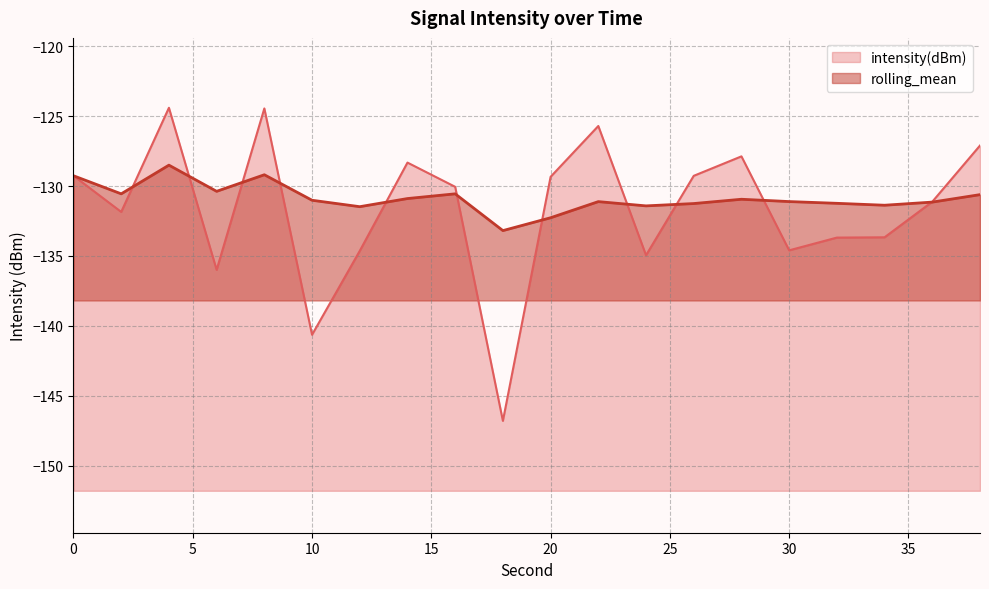

Reading left to right, extract all data points from this chart.

intensity(dBm): 0=-129.3	2=-131.9	4=-124.4	6=-136.0	8=-124.4	10=-140.6	12=-134.6	14=-128.3	16=-130.1	18=-146.8	20=-129.3	22=-125.7	24=-135.0	26=-129.3	28=-127.9	30=-134.6	32=-133.7	34=-133.7	36=-131.1	38=-127.1
rolling_mean: 0=-129.3	2=-130.6	4=-128.5	6=-130.4	8=-129.2	10=-131.0	12=-131.5	14=-130.9	16=-130.6	18=-133.2	20=-132.3	22=-131.1	24=-131.4	26=-131.3	28=-130.9	30=-131.1	32=-131.2	34=-131.4	36=-131.1	38=-130.6